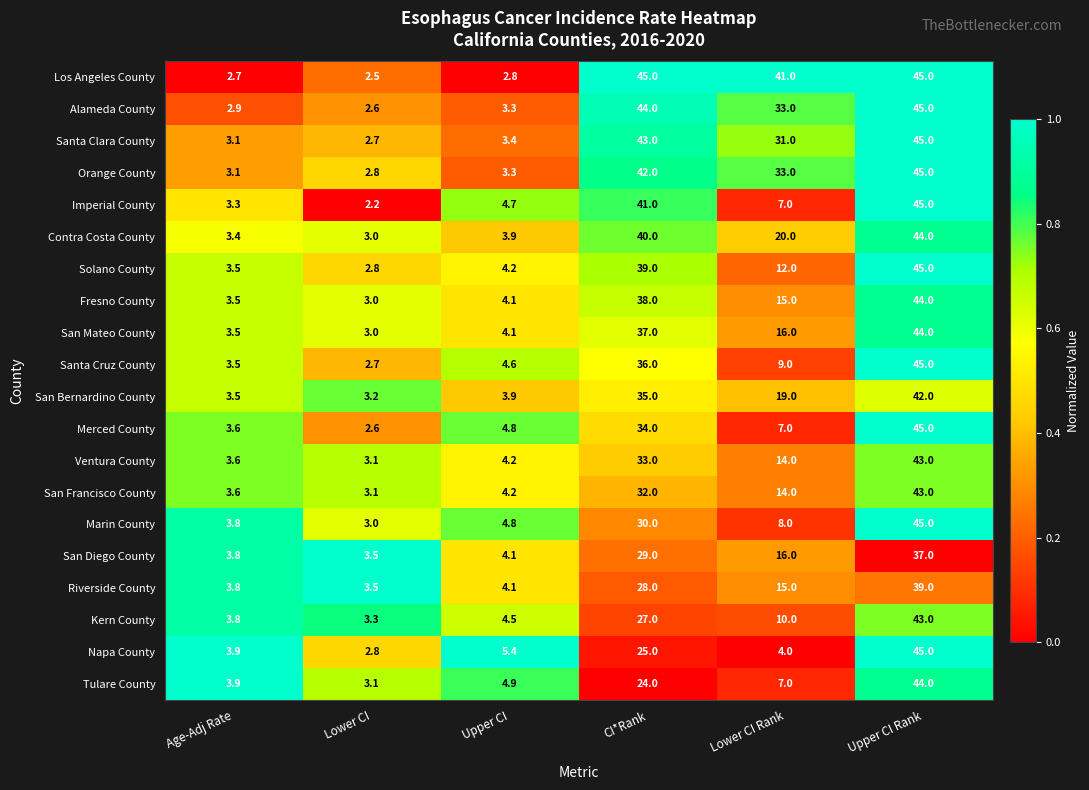

Count the number of categories in the chart.

6